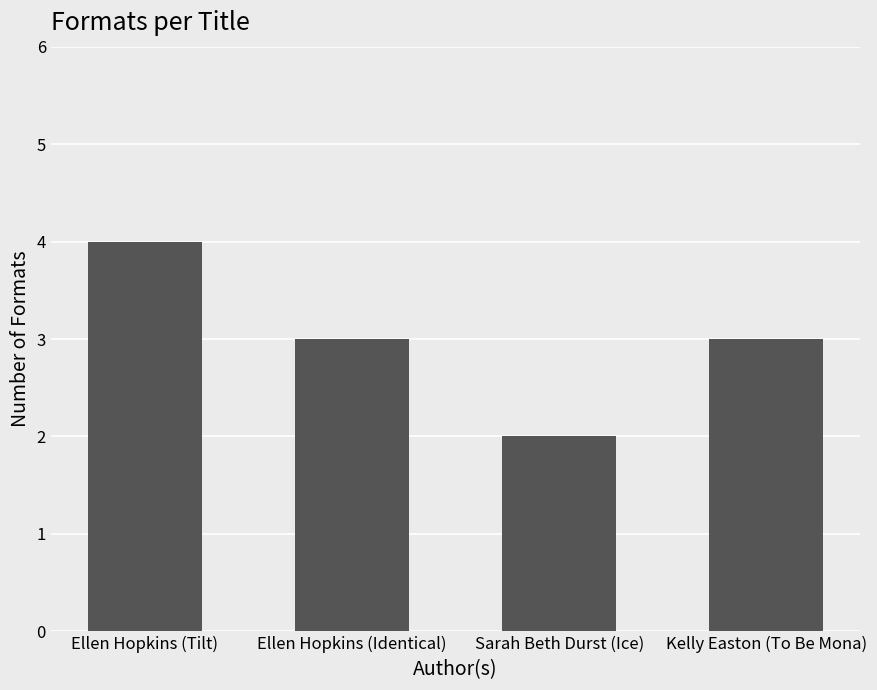

Is it true that the value at Ellen Hopkins (Identical) is 5?

False